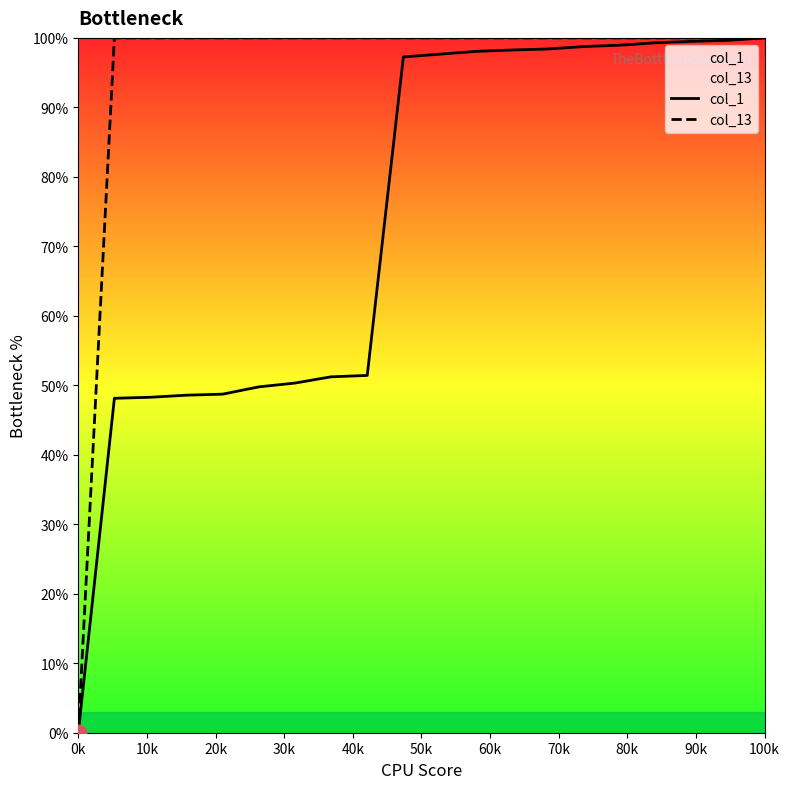

List the series in order of their overall mean, lowest first.

col_1, col_13